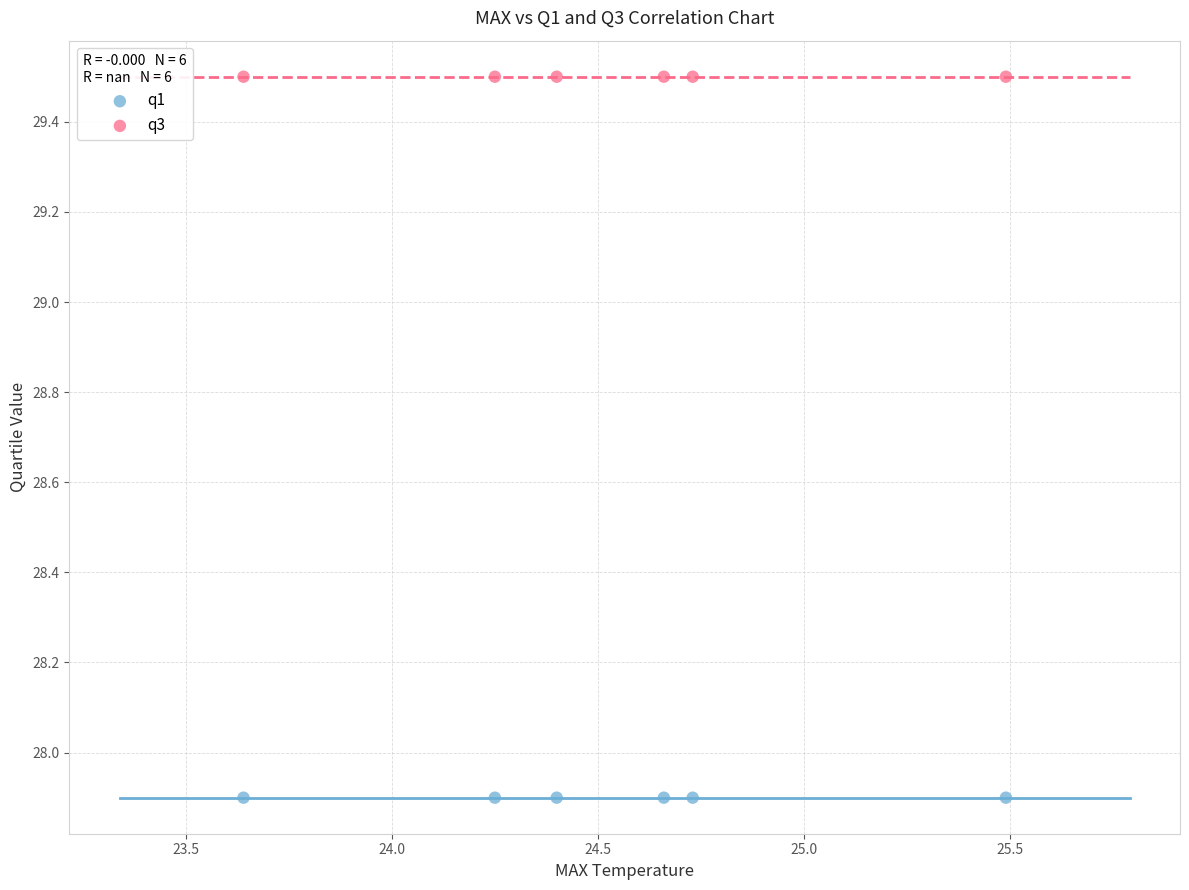

Which series contains the lowest Y value?

q1